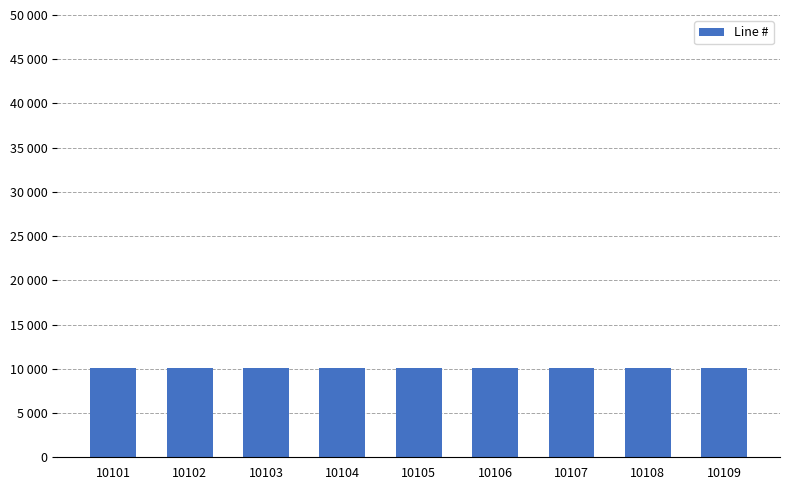

What is the difference between the values at 10104 and 10107?

3